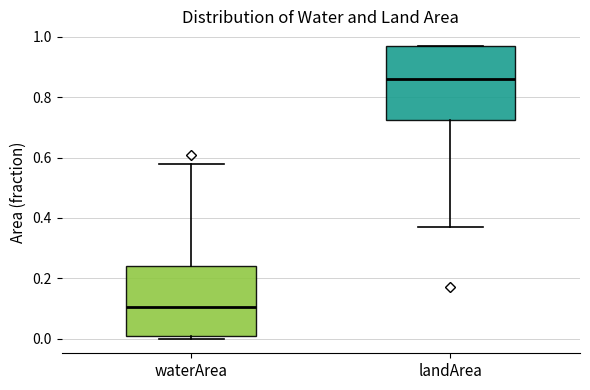

Reading left to right, read every box against the y-axis: the position of its median line, the range the box covers, and the ends of its whiskers. The values are not printed on the chart, so give them approximately, as read against the axis.

waterArea: median 0.10, box 0.02 to 0.24, whiskers 0.00 to 0.58
landArea: median 0.86, box 0.72 to 0.98, whiskers 0.38 to 0.98